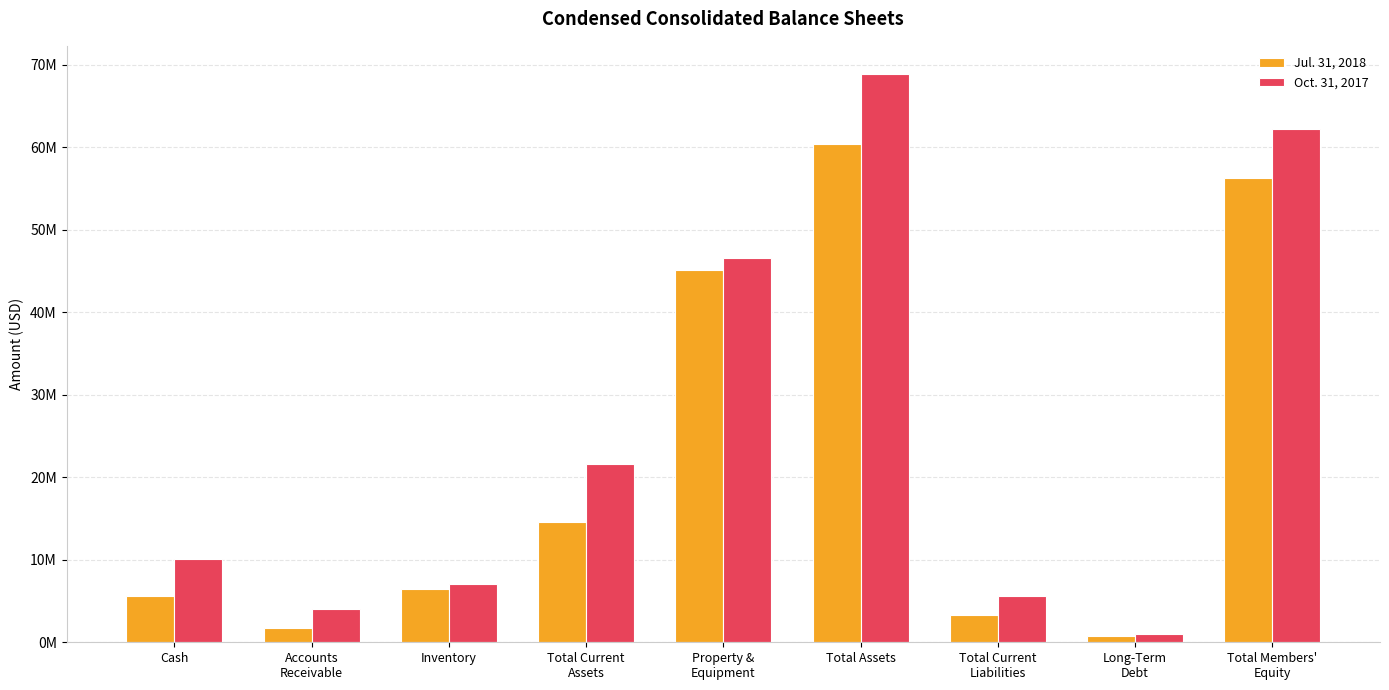

What are all the series names shown in the legend?

Jul. 31, 2018, Oct. 31, 2017